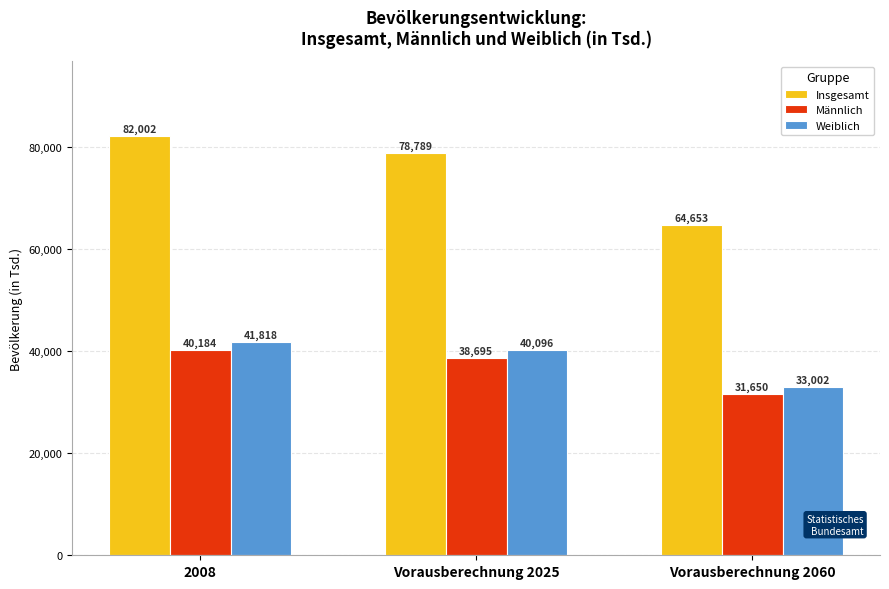

How many bars are there in each group?

3